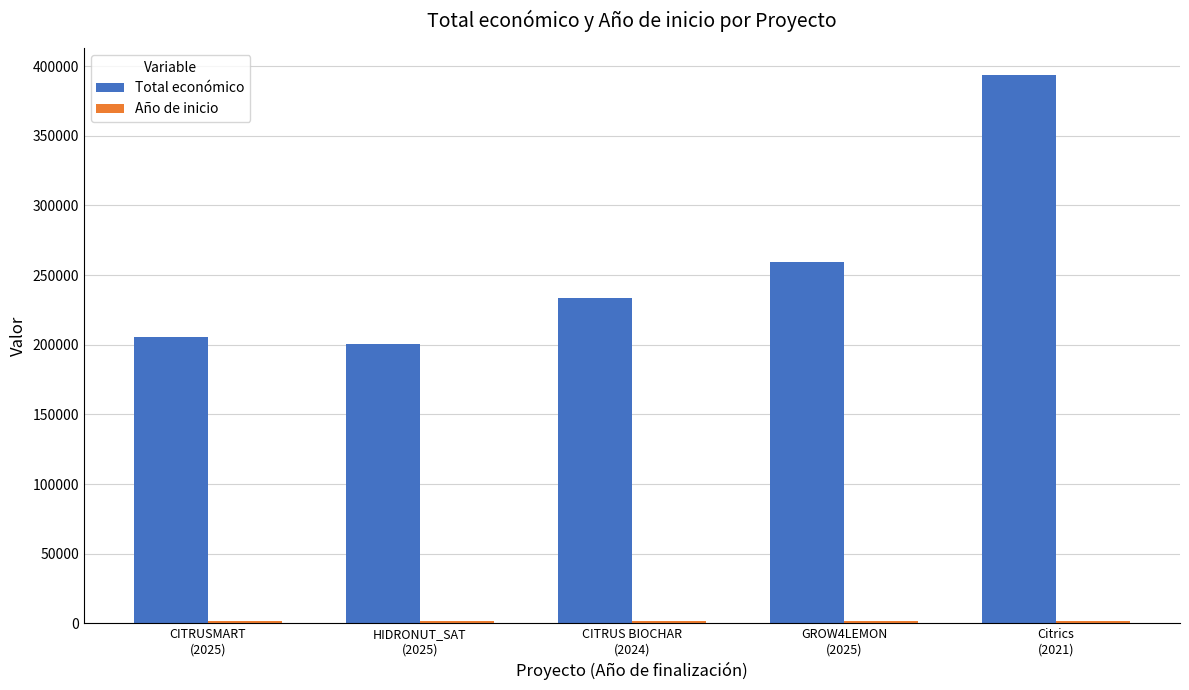

What is the difference between the maximum and second lowest values in the Total económico series?

187727